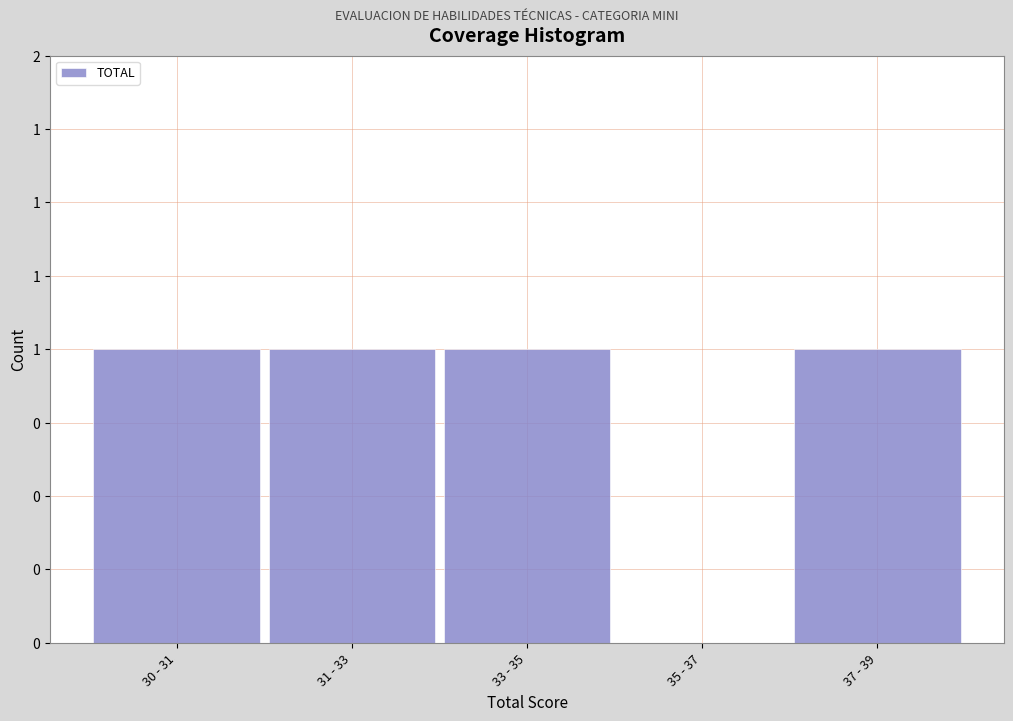

Are the bars horizontal?

No